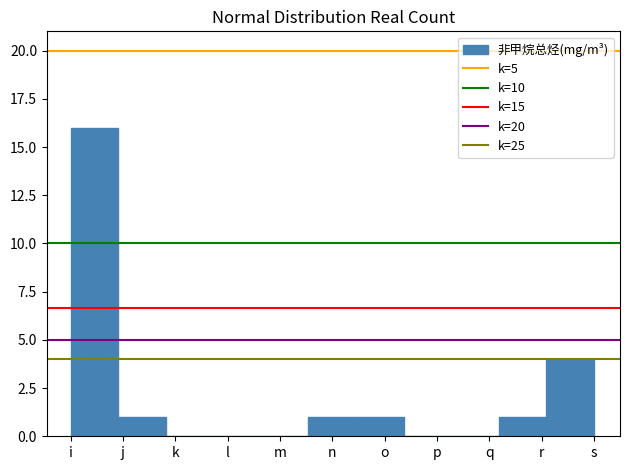

Reading right to left, what are all the values shown in this chart?

s=4	r=1	q=0	p=0	o=1	n=1	m=0	l=0	k=0	j=1	i=16